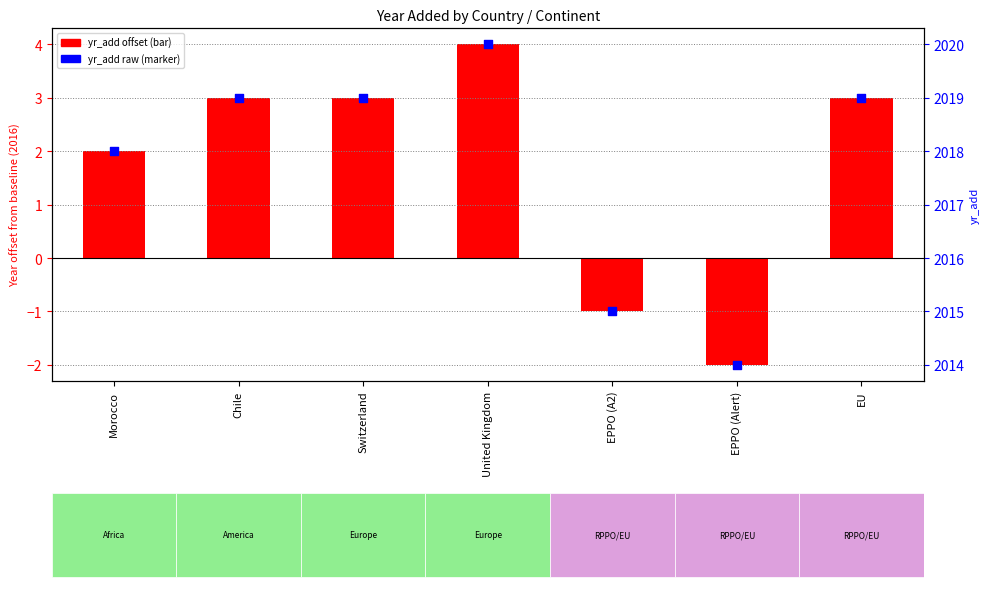

Which series contains the lowest Y value?

yr_add offset